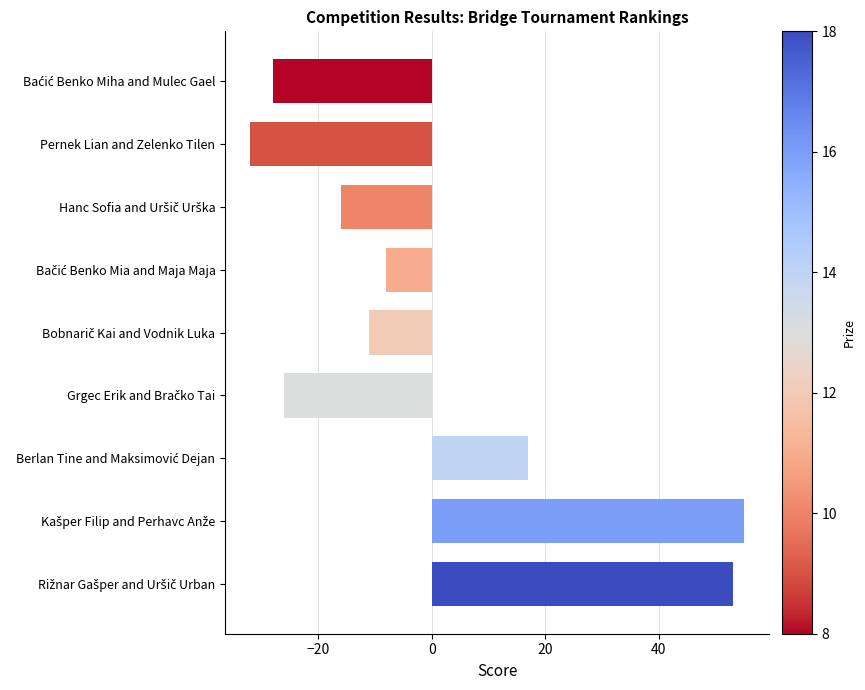

Reading bottom to top, extract all data points from this chart.

53	55	17	-26	-11	-8	-16	-32	-28